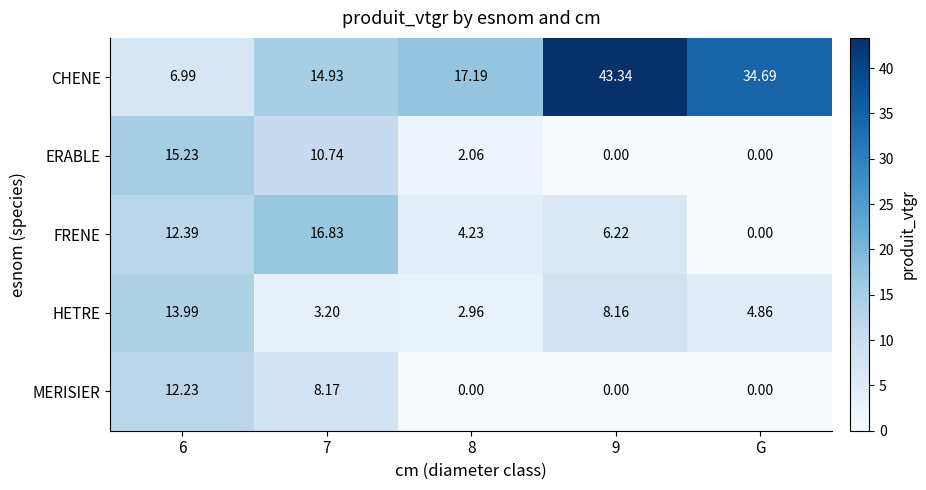

Which series changed the most between 9 and G?

CHENE